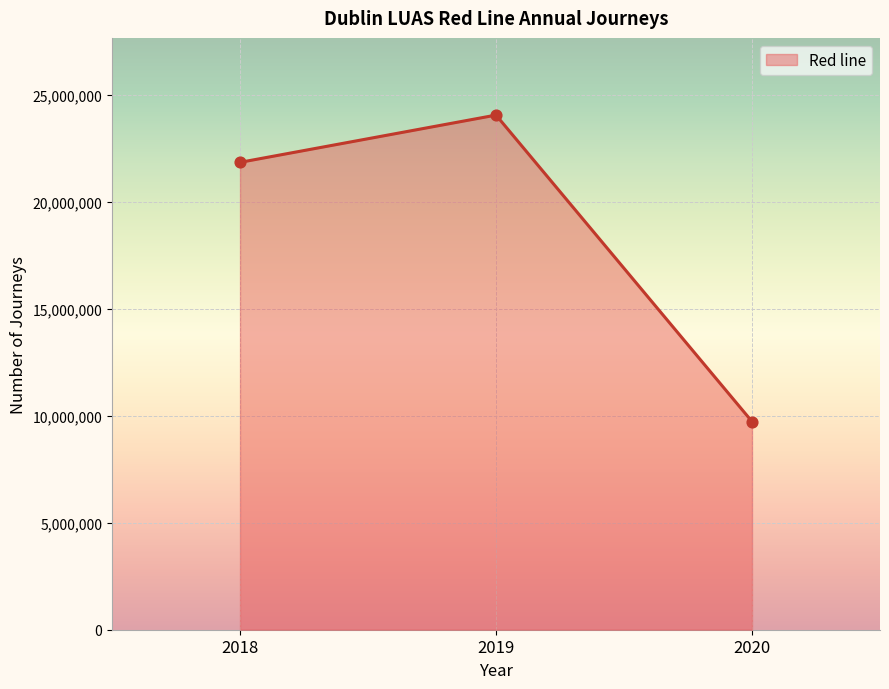

Approximately how many times larger is the value at 2018 compared to 2019?

0.9